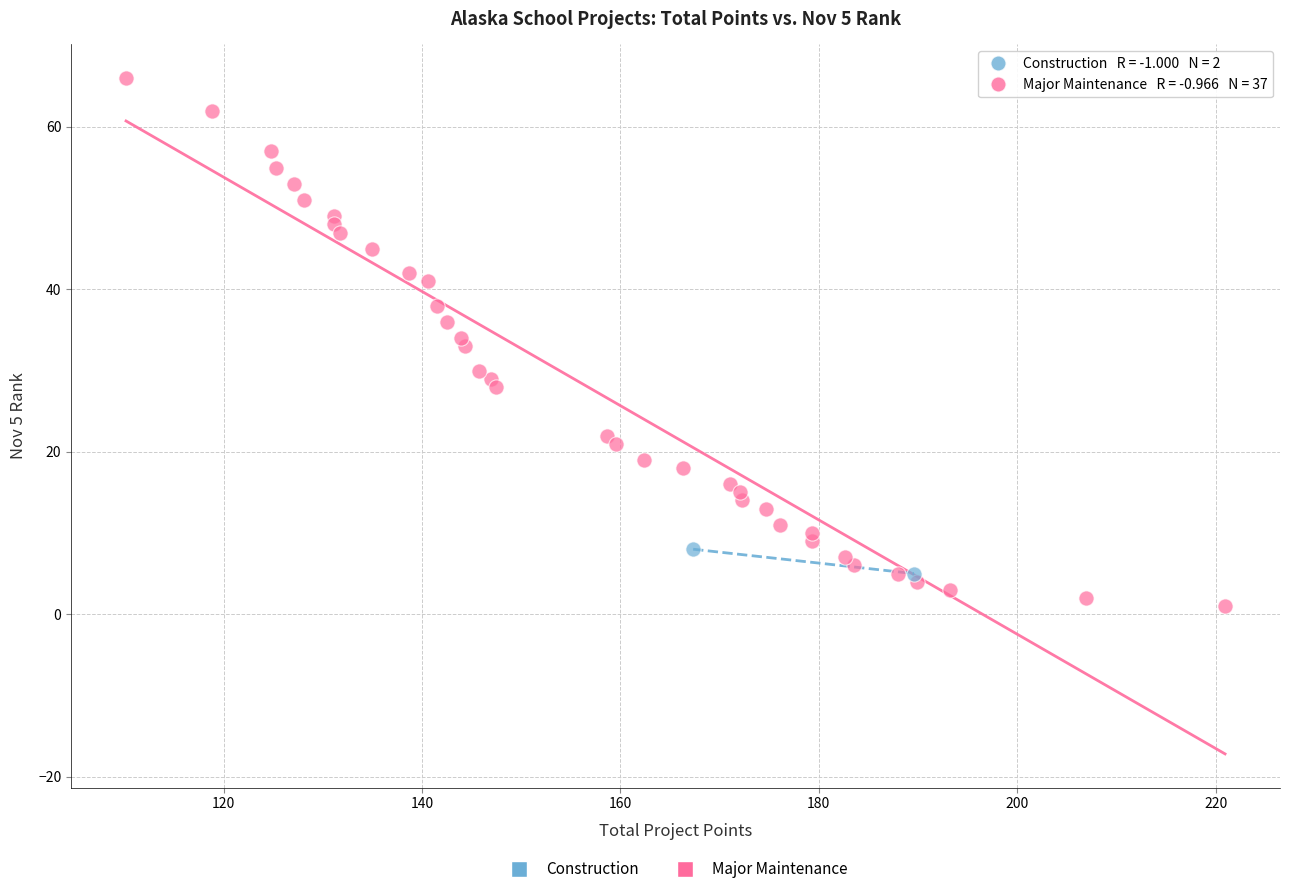

What are all the series names shown in the legend?

Construction, Major Maintenance